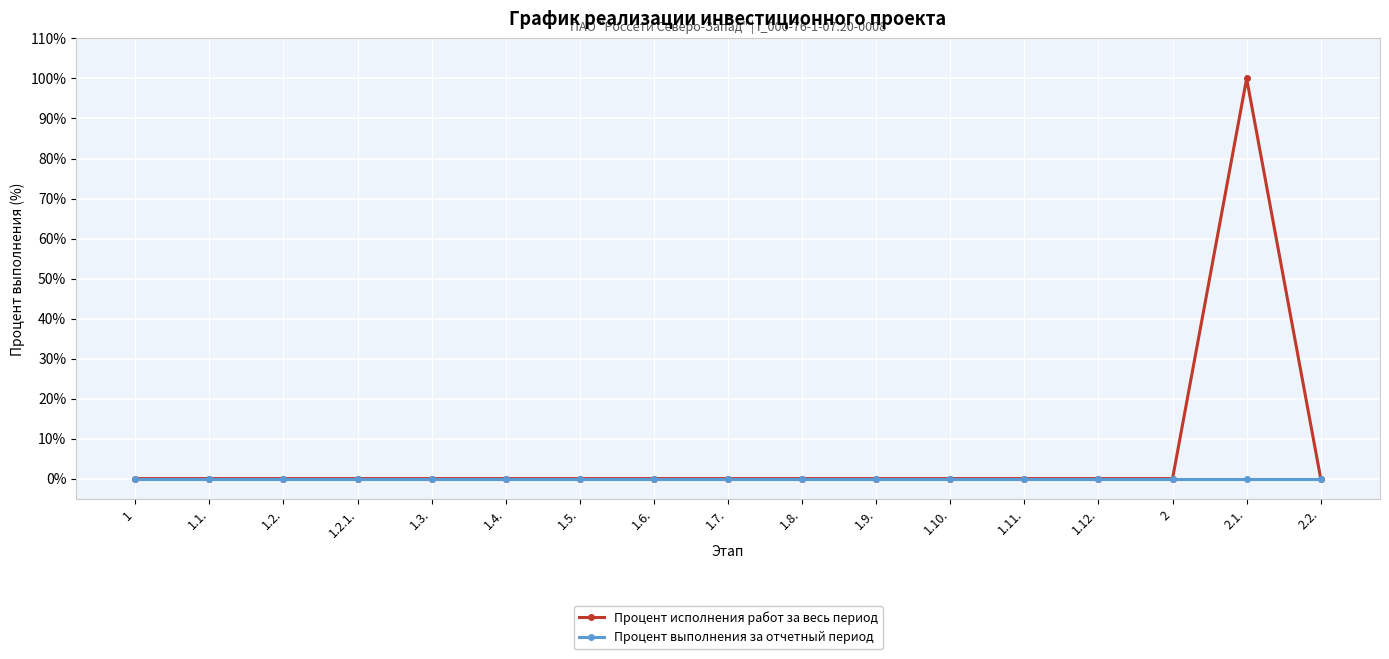

True or false: Процент исполнения работ за весь период has more than 0 points higher than both neighbors.

True